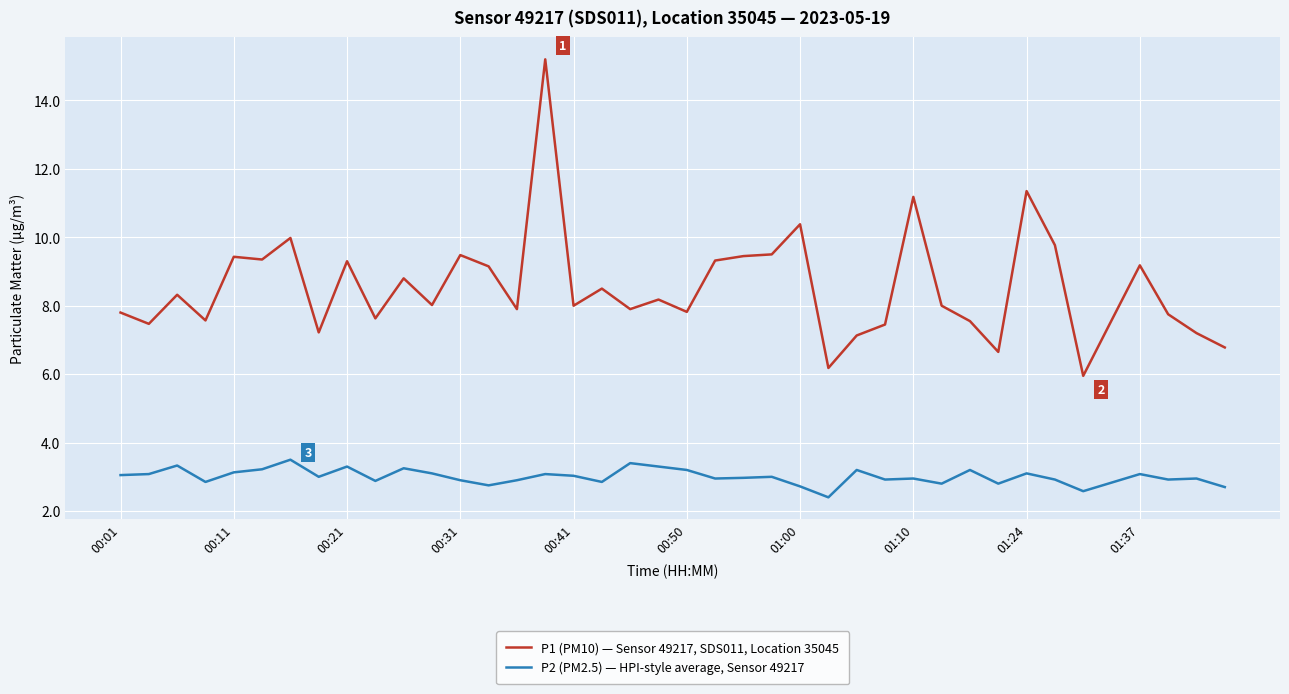

How many lines are shown in the chart?

2